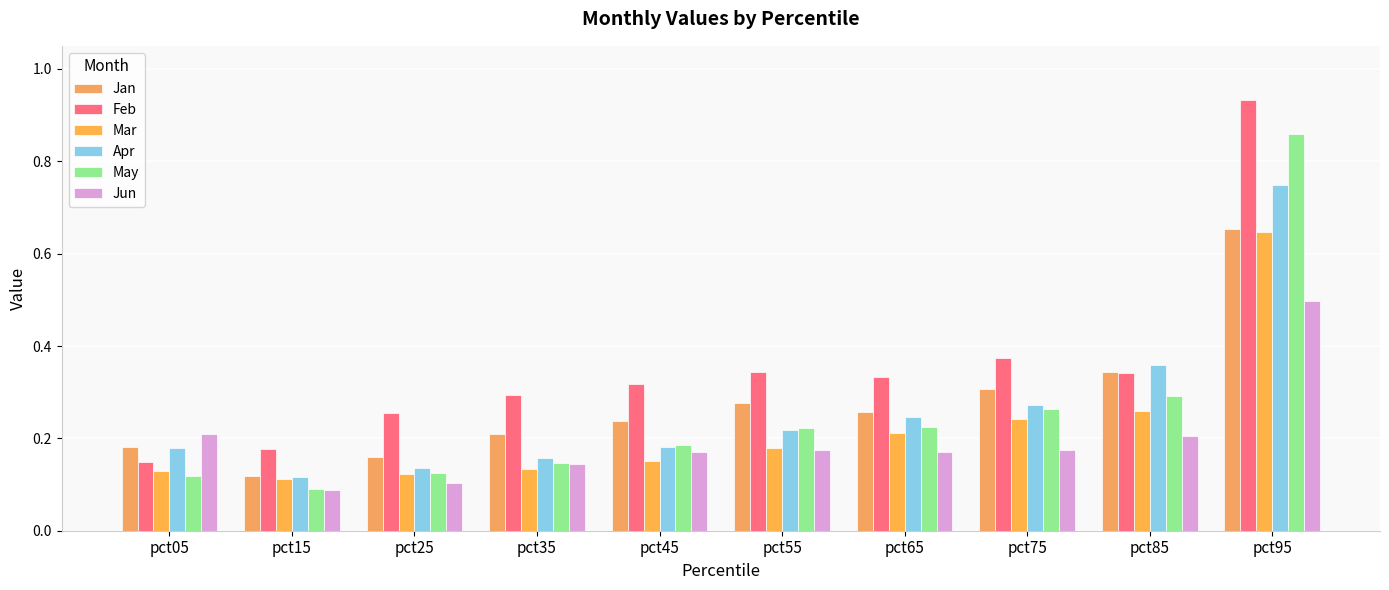

How many groups of bars are there?

10